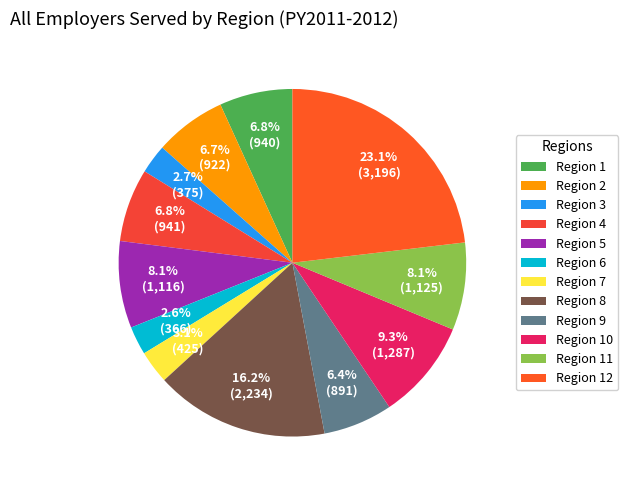

The Region 7 slice represents 15% of the pie. True or false?

False